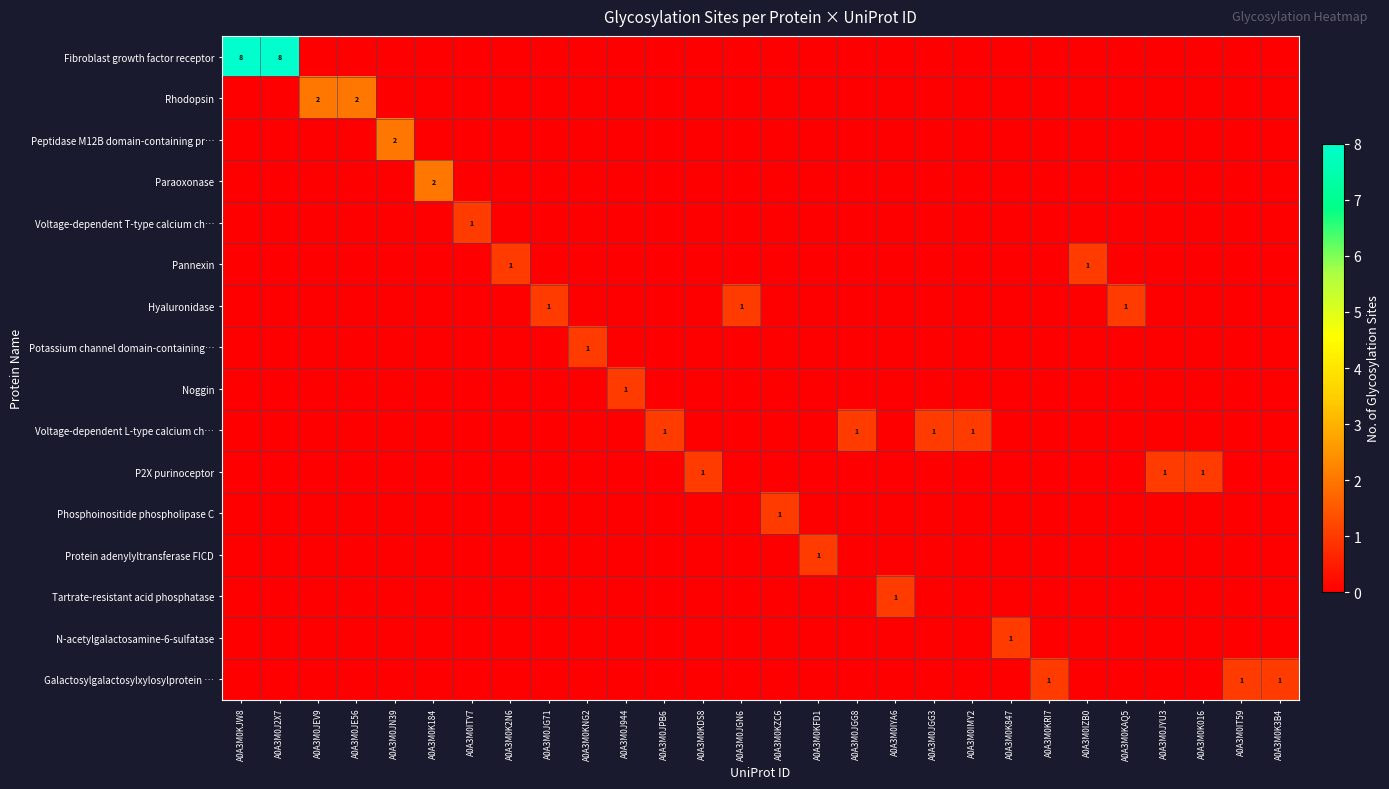

The Pannexin series shows 1 at A0A3M0K2N6. True or false?

True